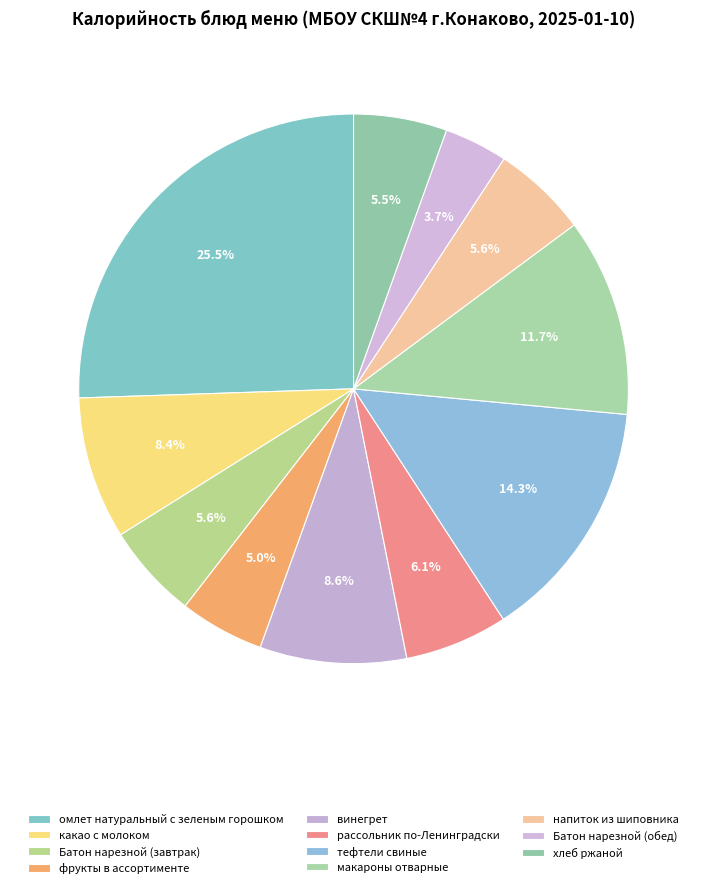

Count the number of slices in the pie.

11